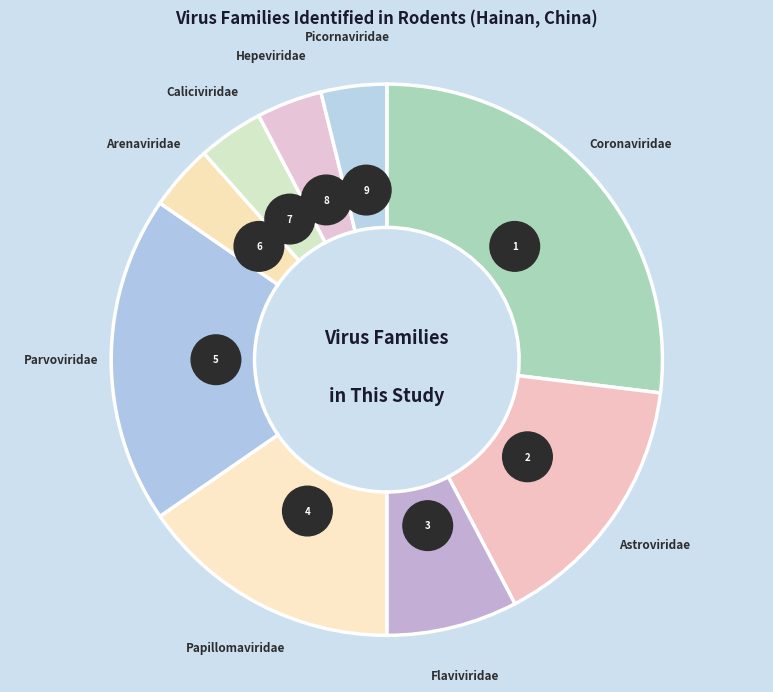

To the nearest percent, what portion does Picornaviridae represent?

4%